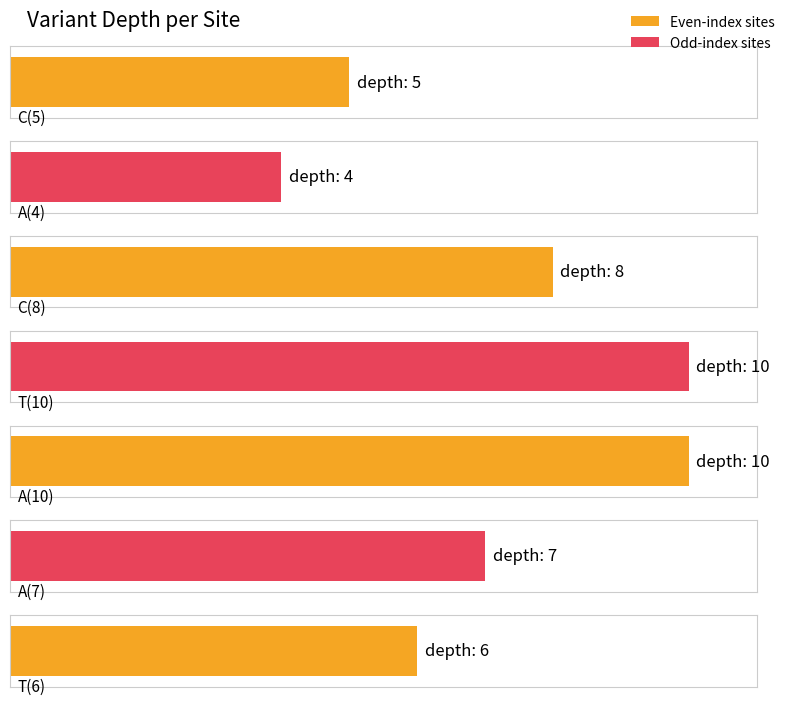

What is the change in value from C to A?

+2